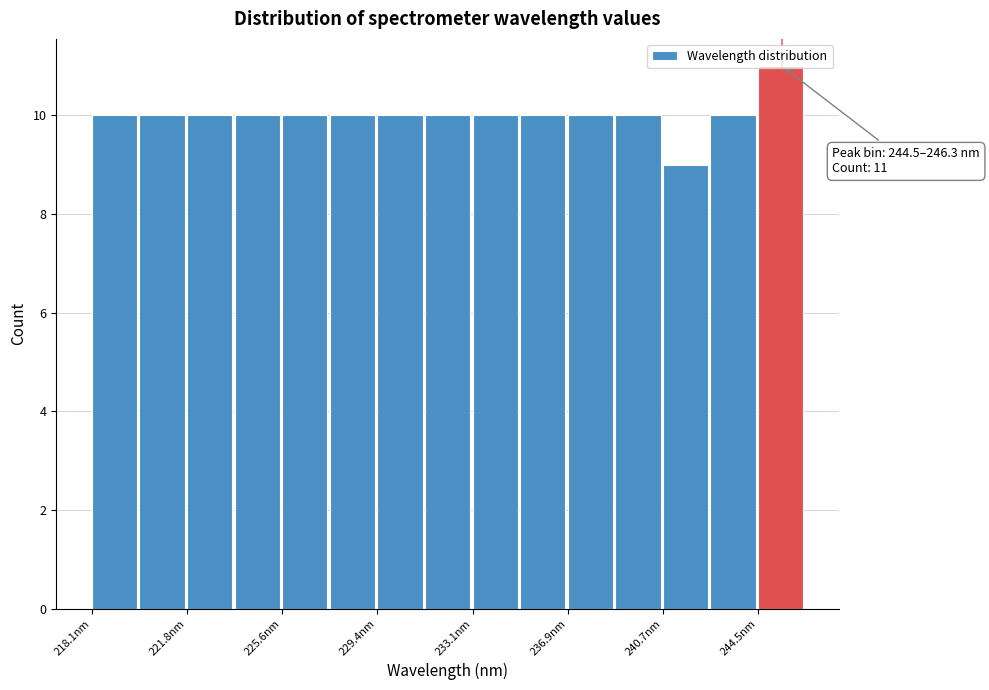

Read against the x-axis, roughly where is the centre of the tallest bar?

245.5